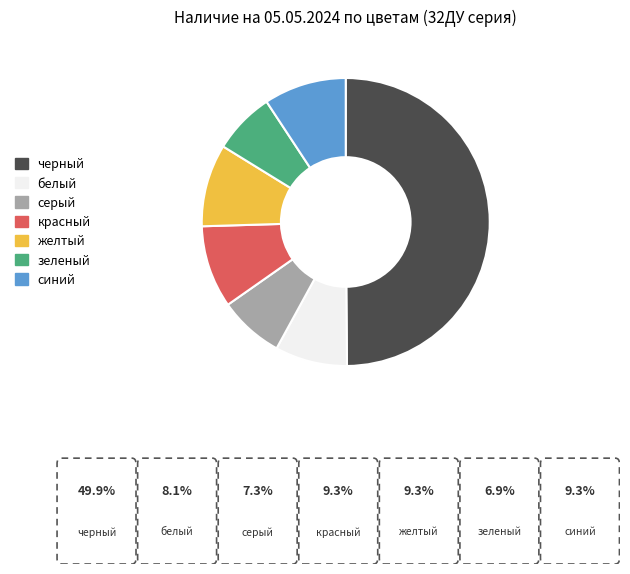

How many segments does this pie chart have?

7